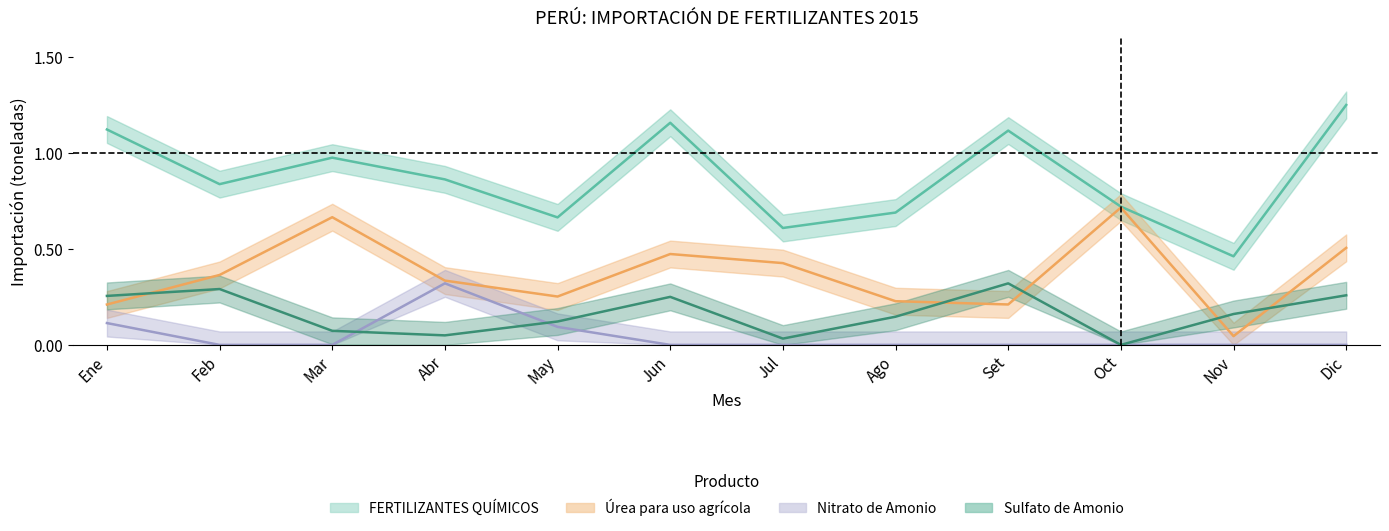

What is the difference between the FERTILIZANTES QUÍMICOS values at Jun and May?

0.5